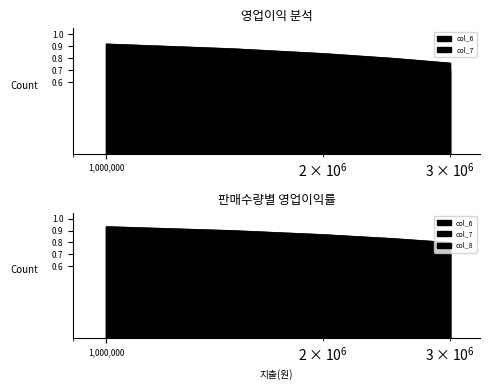

Rank the series at 2500000 from highest to lowest value.

col_6, col_8, col_7